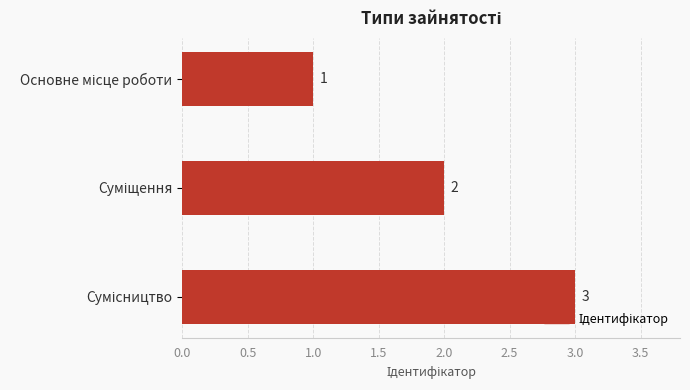

How many values are between 1 and 3?

3